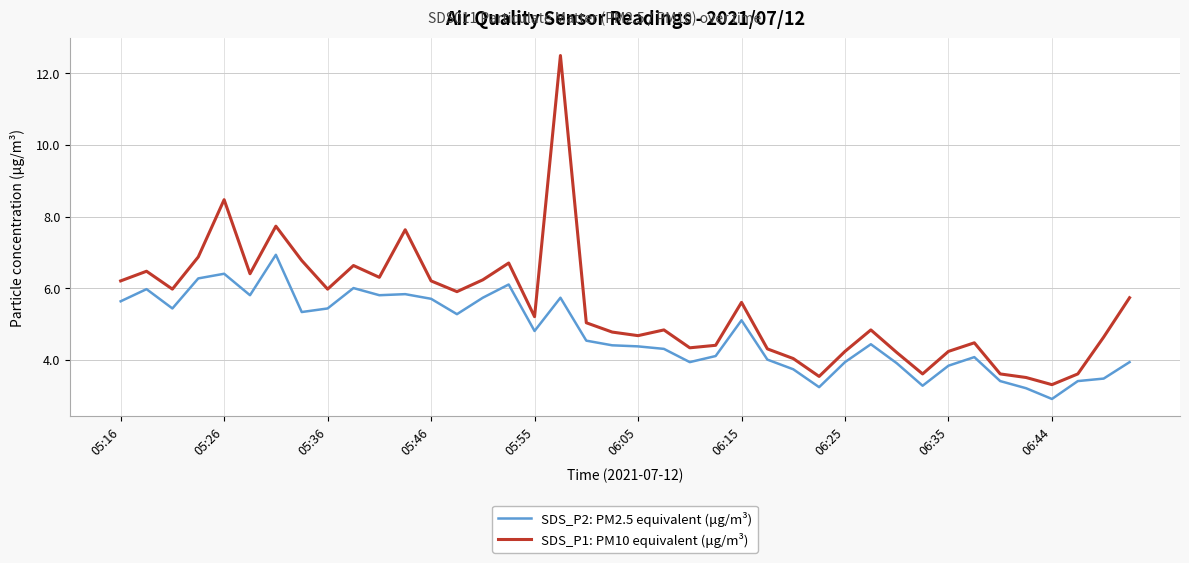

Rank the series by their average value, from lowest to highest.

SDS_P2: PM2.5 equivalent (μg/m³), SDS_P1: PM10 equivalent (μg/m³)